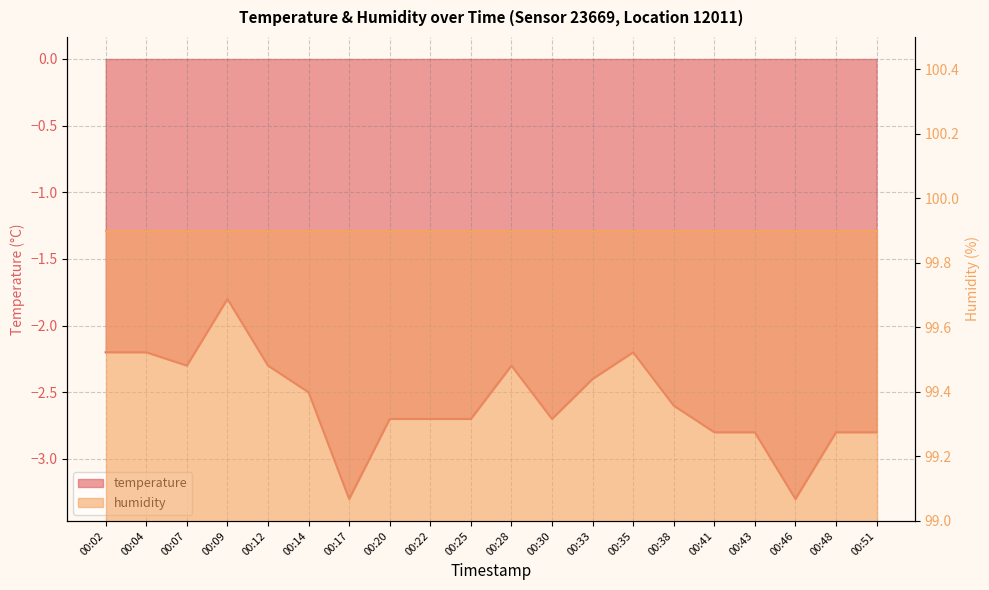

At which category does the data reach its first local peak?

00:09